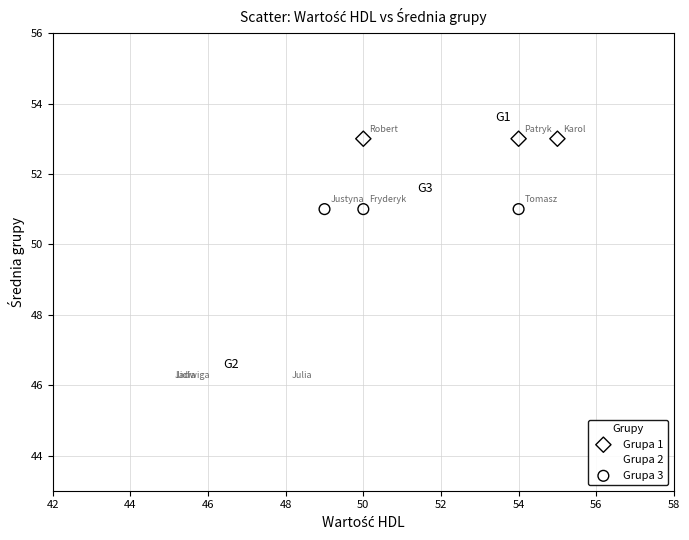

Which series contains the lowest Y value?

Grupa 2